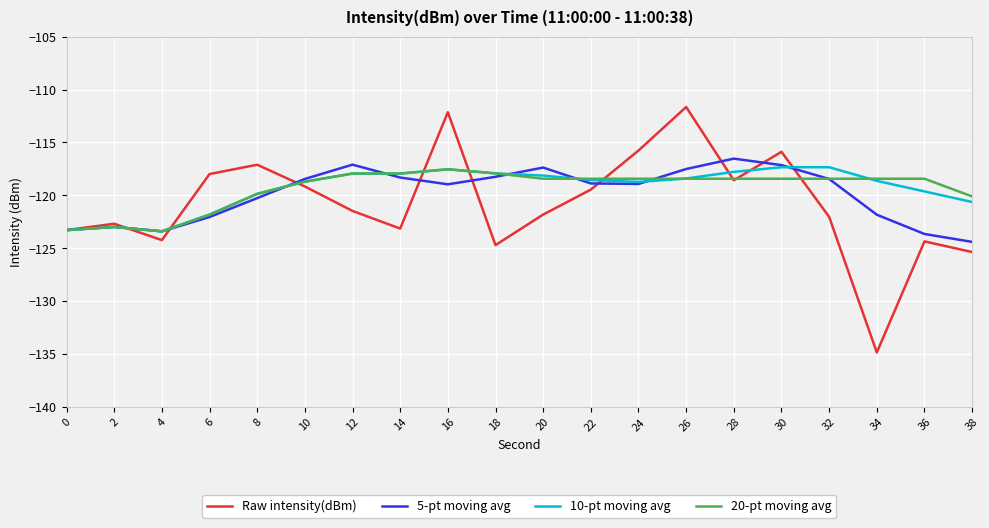

At which category does the chart reach its minimum across all series?

34